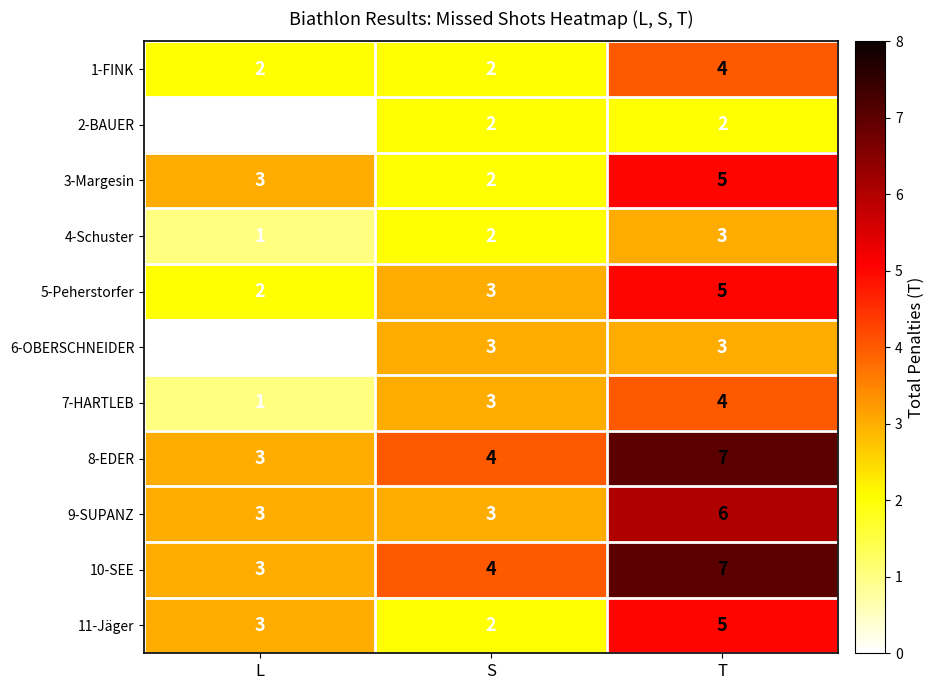

What is the approximate value of 10-SEE at T?

7